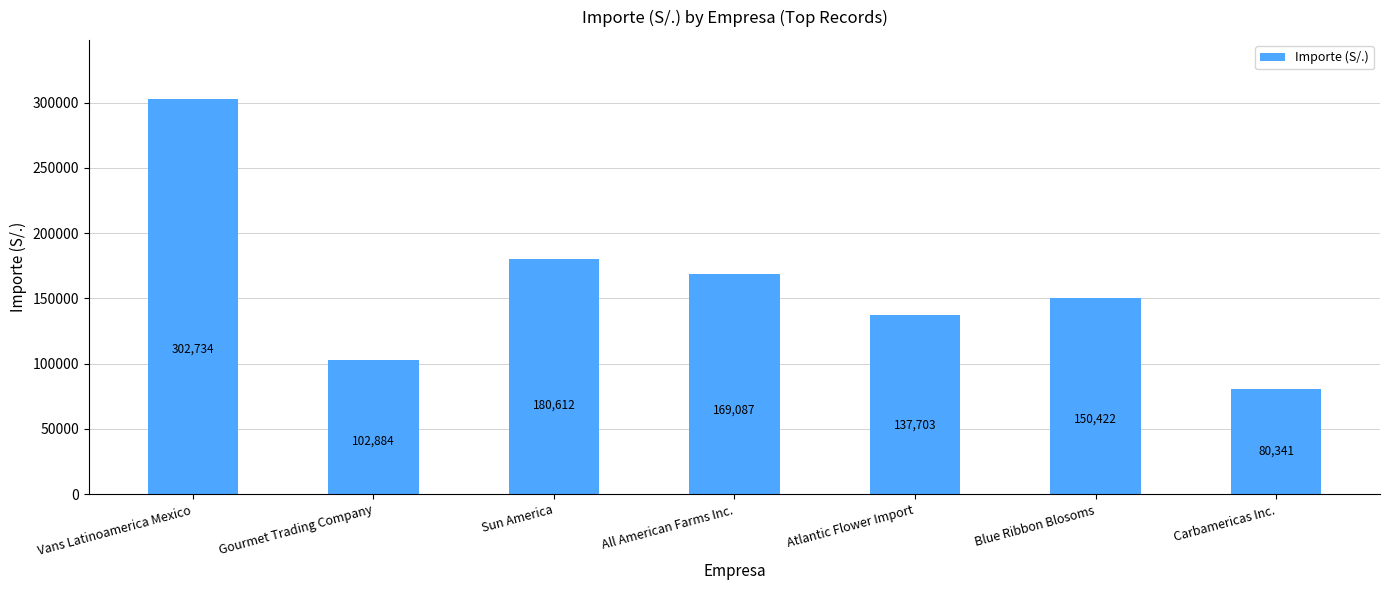

At which category does the chart reach its peak across all series?

Vans Latinoamerica Mexico